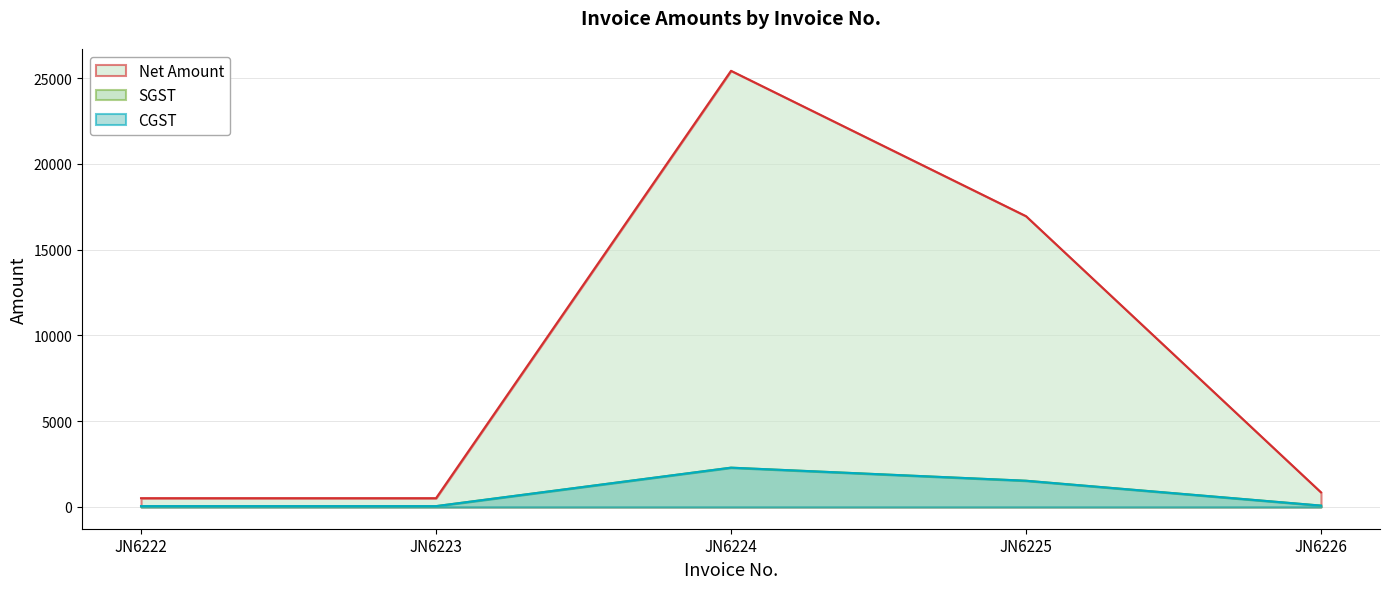

Between JN6222 and JN6223, which series saw the biggest shift?

Net Amount